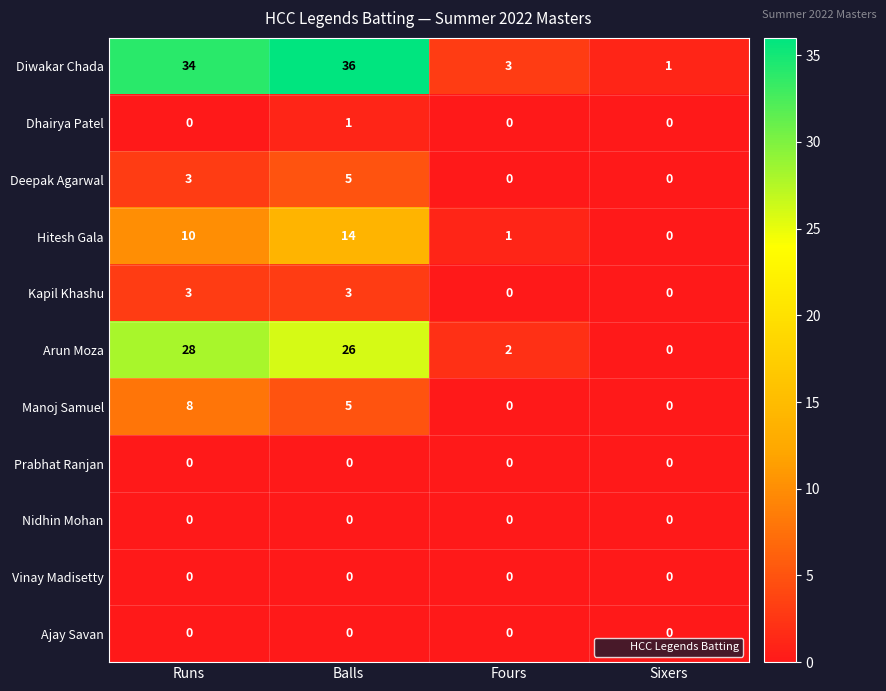

At which category is the sum across all series the highest?

Balls